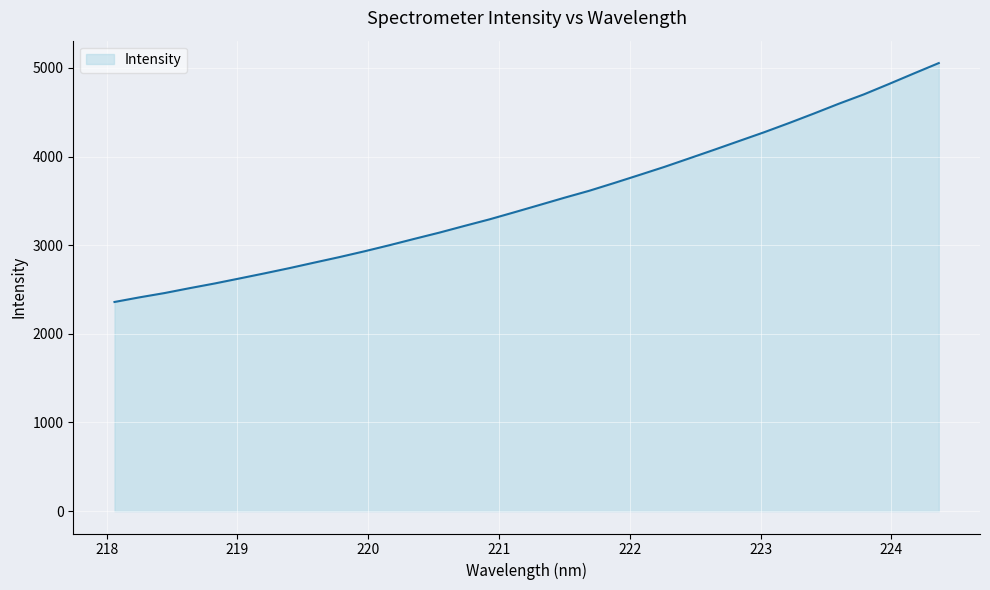

What is the minimum value shown in the chart?

2359.2